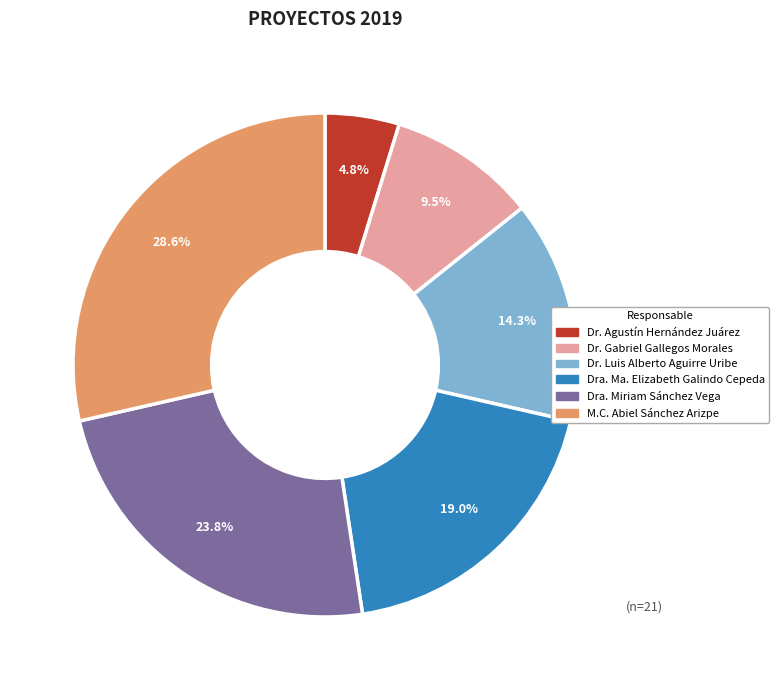

Is there any slice that represents more than half of the pie?

No